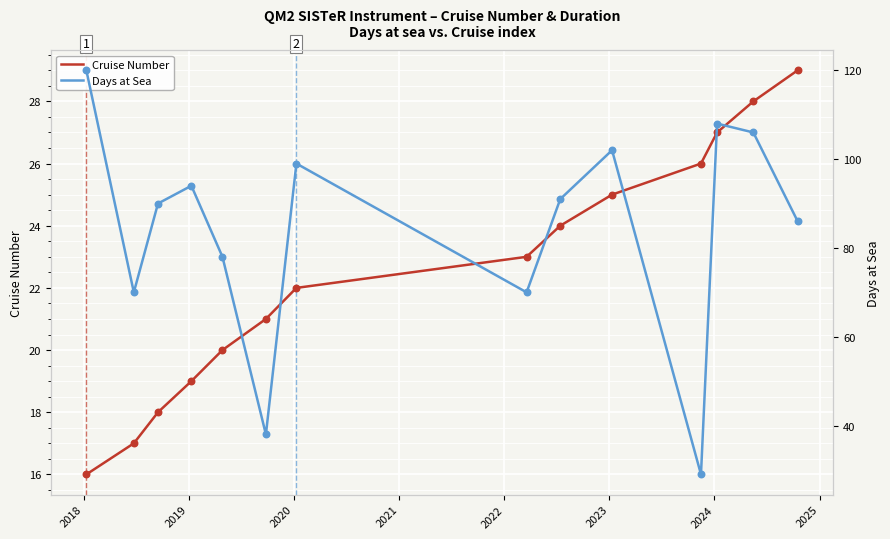

Which series has the widest spread of Y values?

Days at Sea